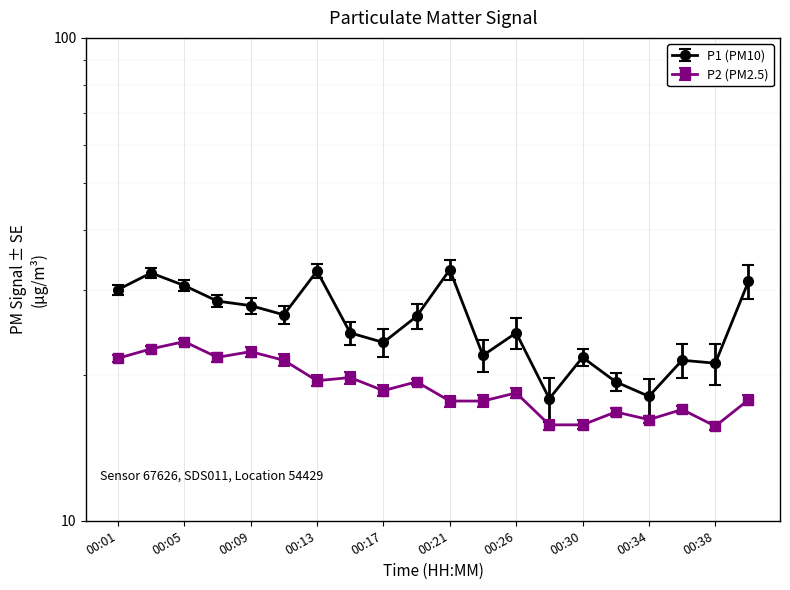

What is the difference between the maximum and second lowest values in the P1 series?

15.0